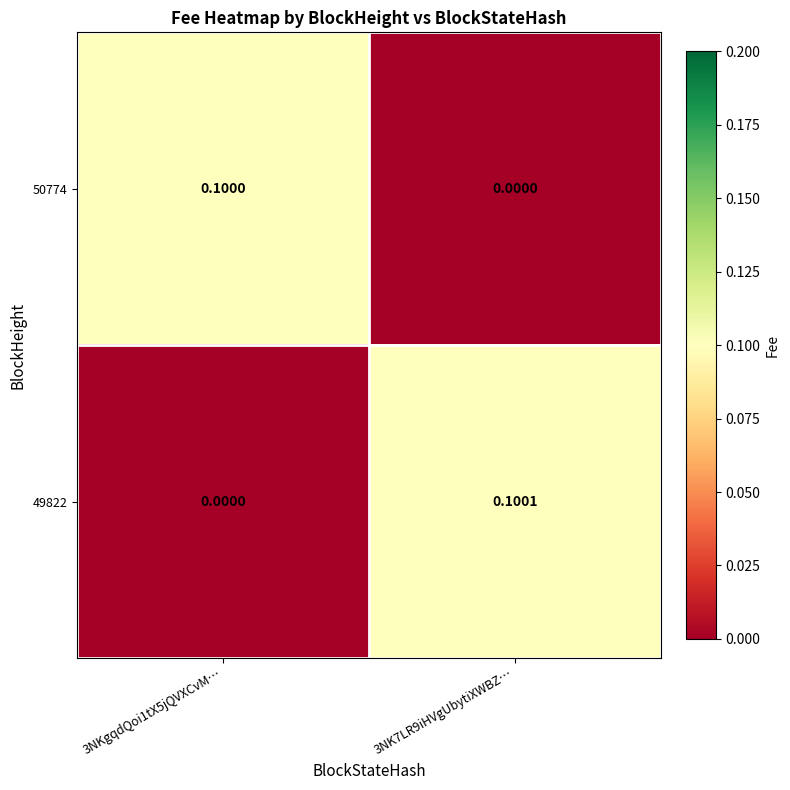

Is the value of 49822 at 3NKgqdQoi1tX5jQVXCvM… greater than the value of 50774 at 3NKgqdQoi1tX5jQVXCvM…?

No